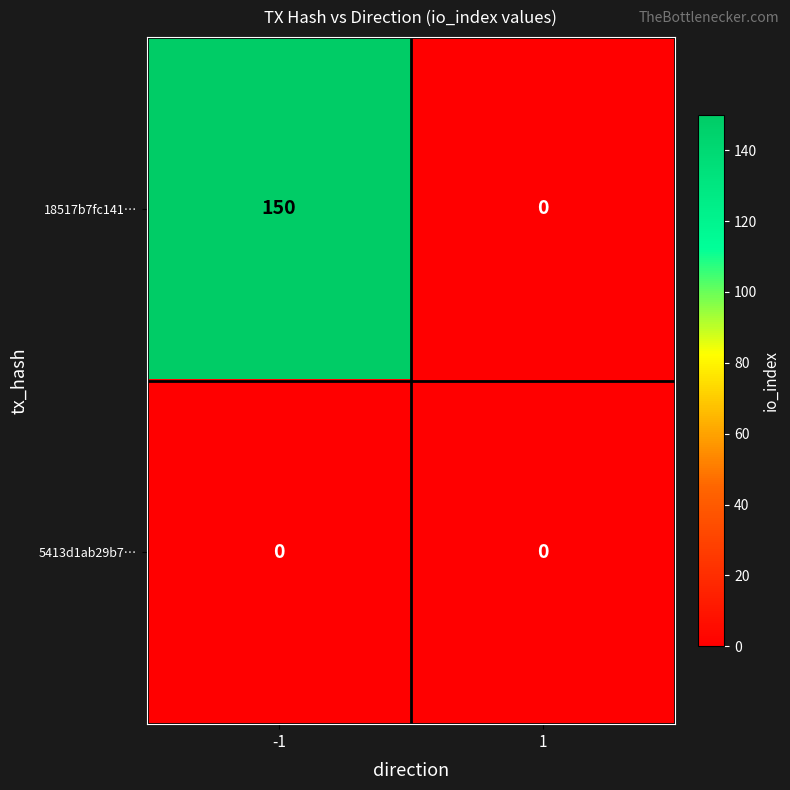

Reading right to left, list all the values displayed in this chart.

18517b7fc141…: 1=0	-1=150
5413d1ab29b7…: 1=0	-1=0